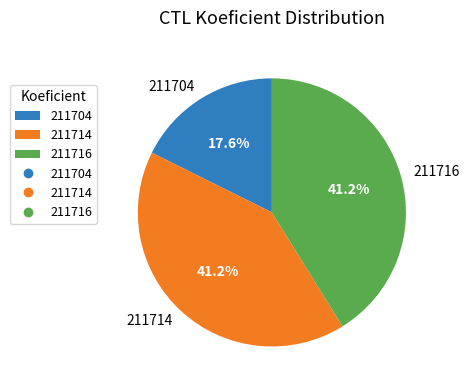

The 211716 slice represents 29% of the pie. True or false?

False